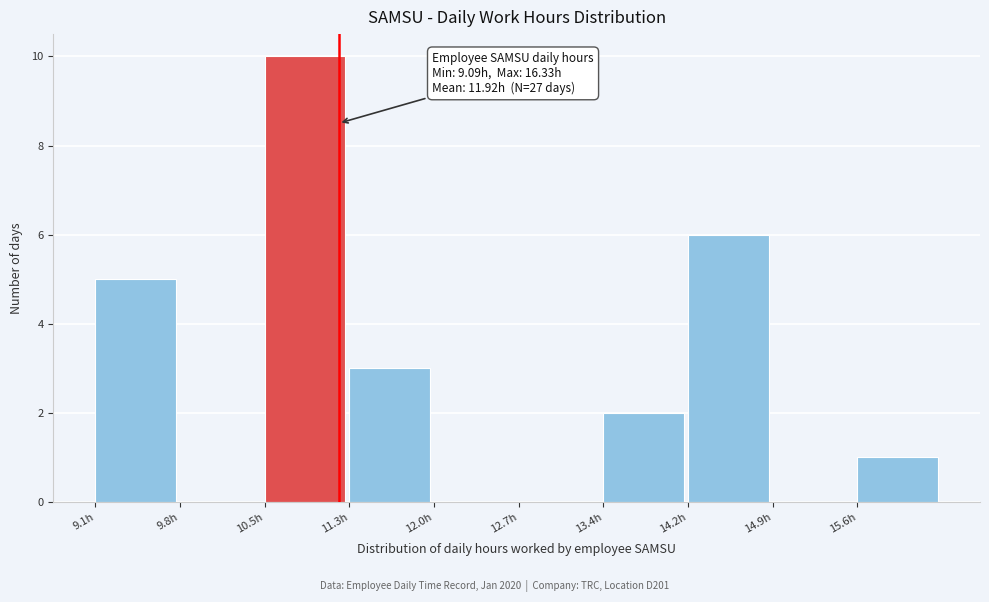

Over which range of the x-axis is the bar tallest?

10.5 to 11.3